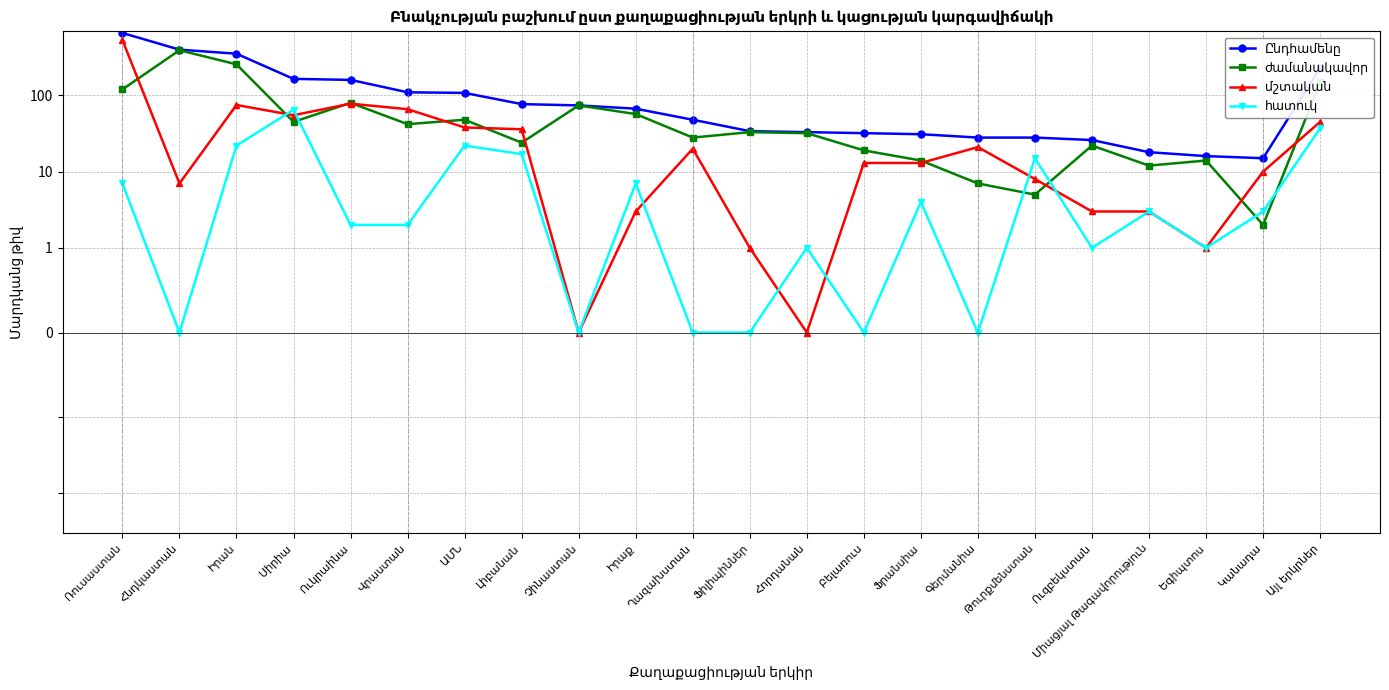

Which series has the largest total across all categories?

Ընդհամենը